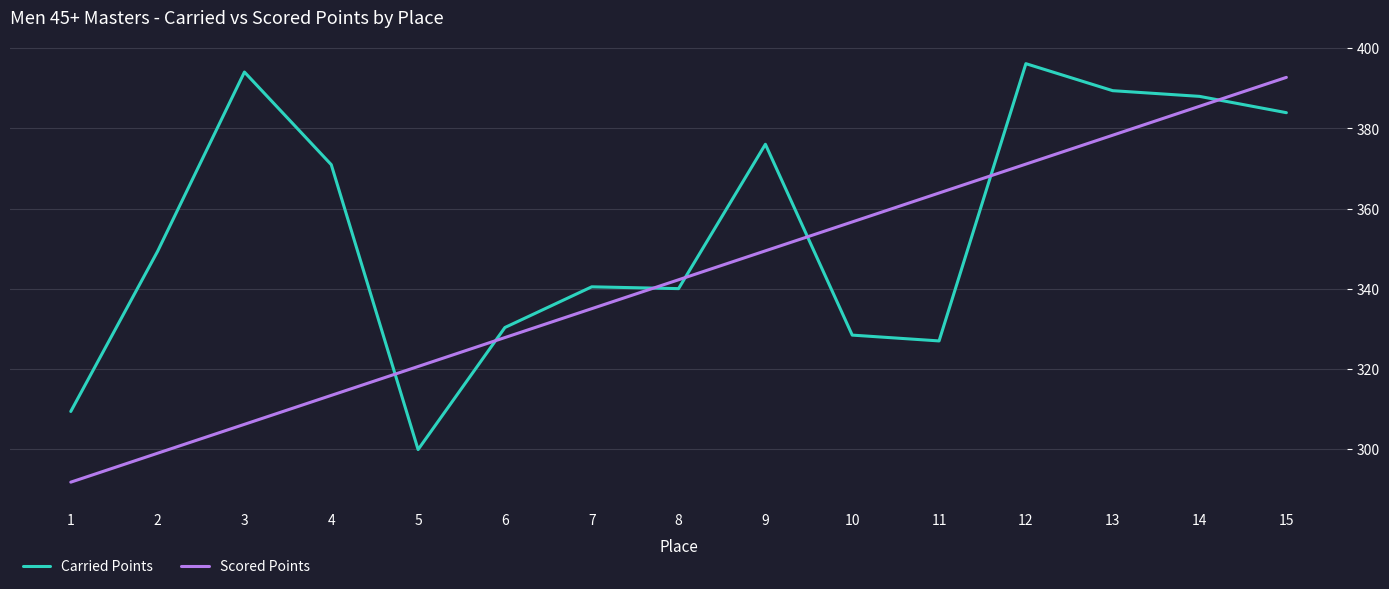

At 15, list the series in order from largest to smallest.

Scored Points, Carried Points